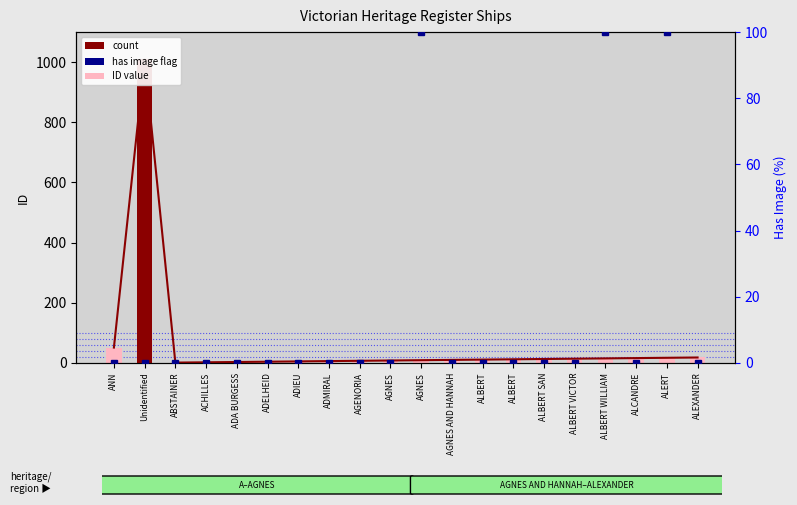

The has image series shows 51 at ALEXANDER. True or false?

False